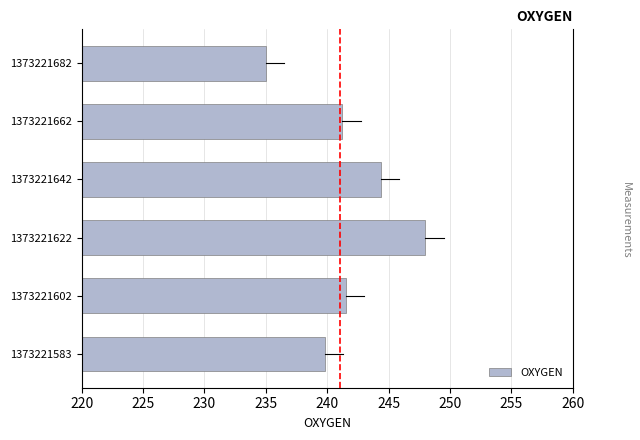

Count the number of values greater than 241.

4